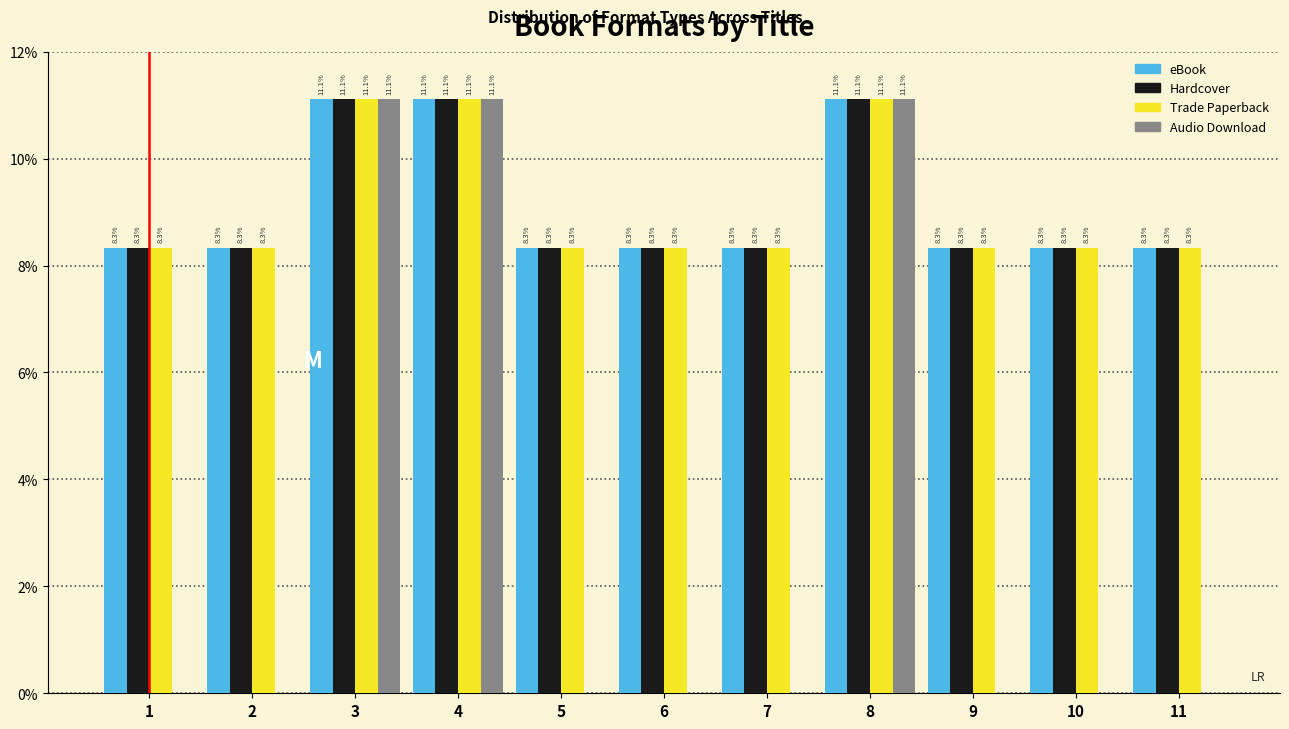

What are all the series names shown in the legend?

eBook, Hardcover, Trade Paperback, Audio Download